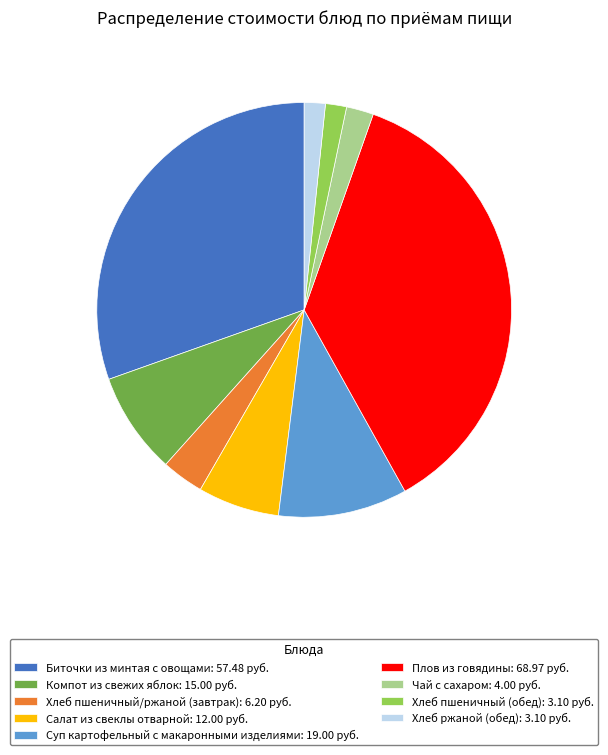

Combined, do Биточки из минтая с овощами and Салат из свеклы отварной account for over 50%?

No